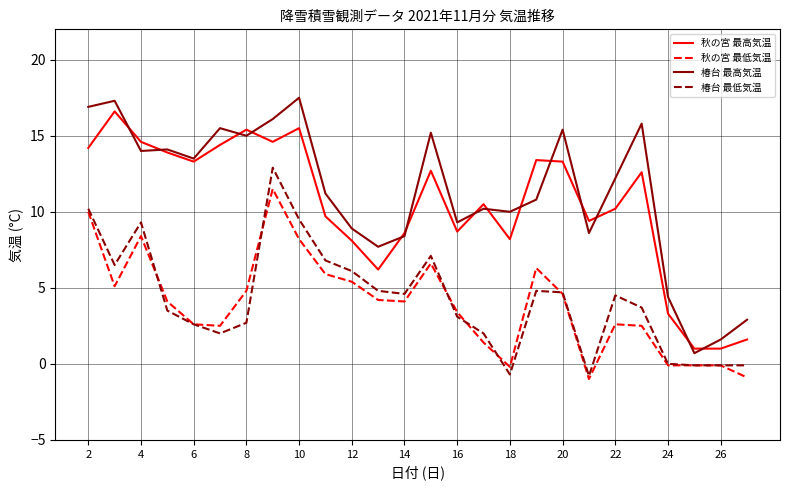

What is the average value of the 秋の宮 最高気温 series?

10.4